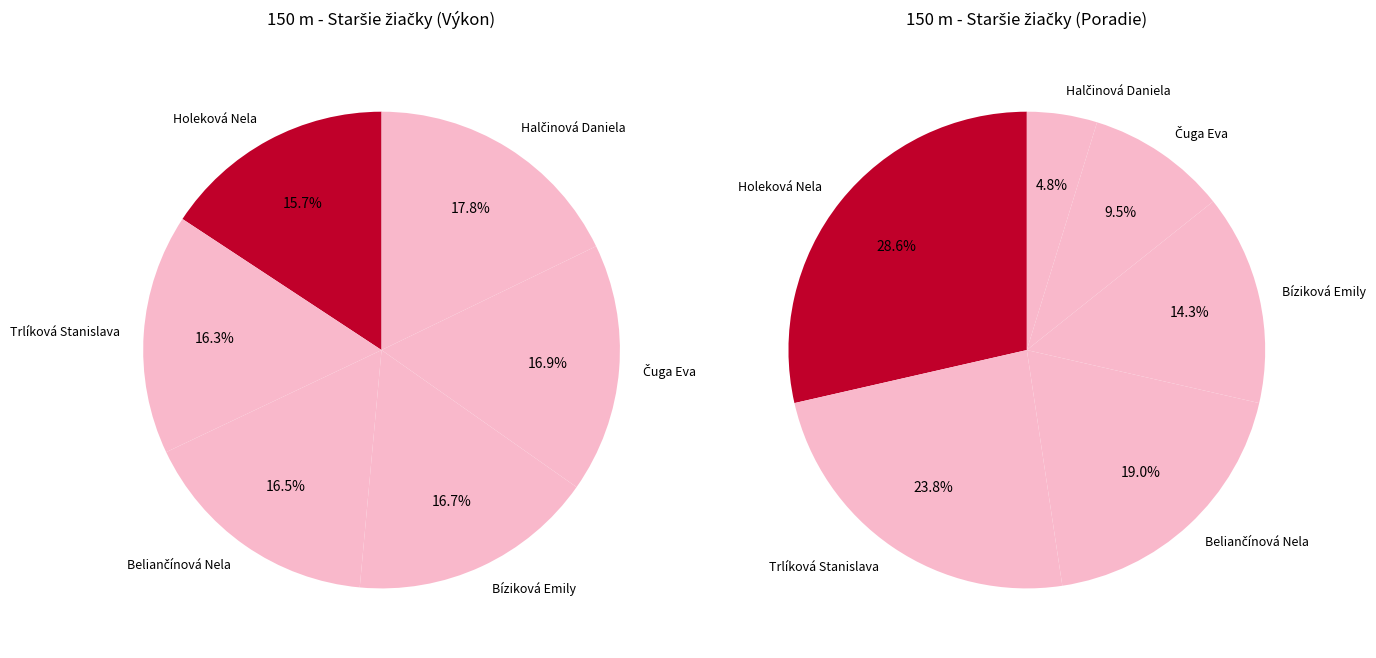

The Halčinová Daniela slice represents 18% of the pie. True or false?

True